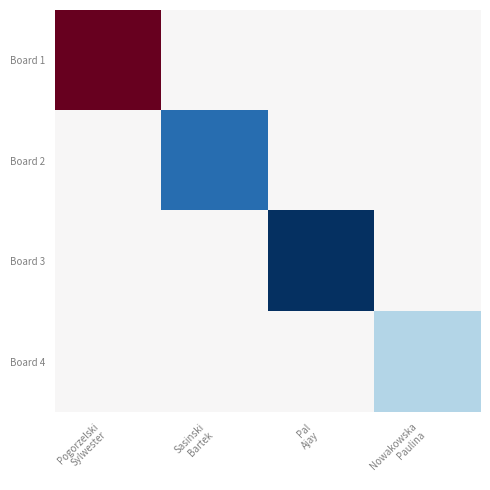

At how many categories does at least one series exceed 9?

4